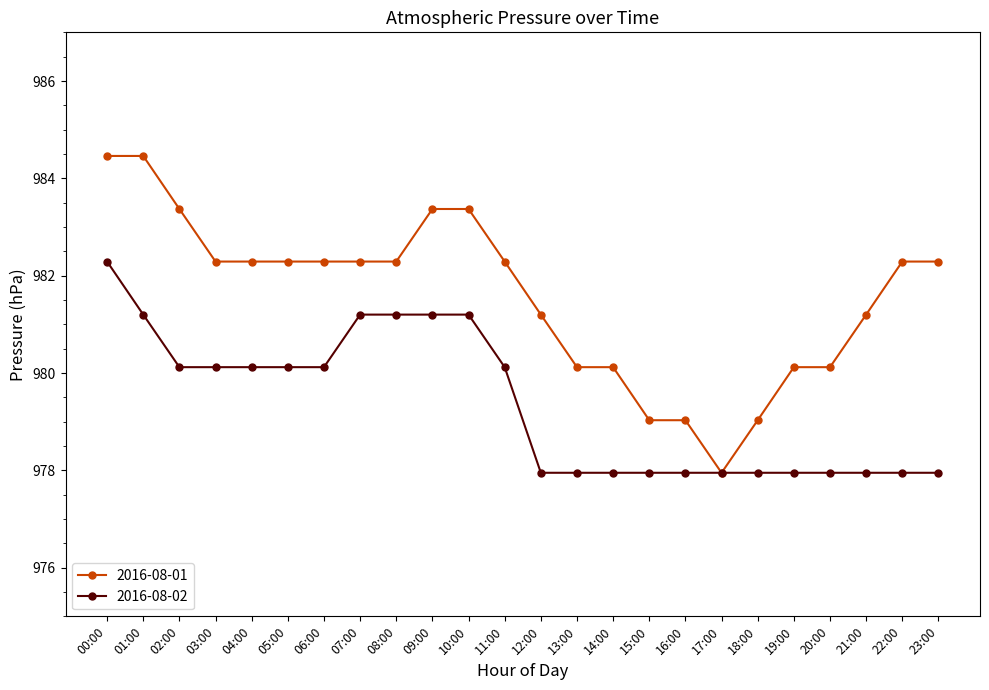

At how many categories does at least one series exceed 981?

16